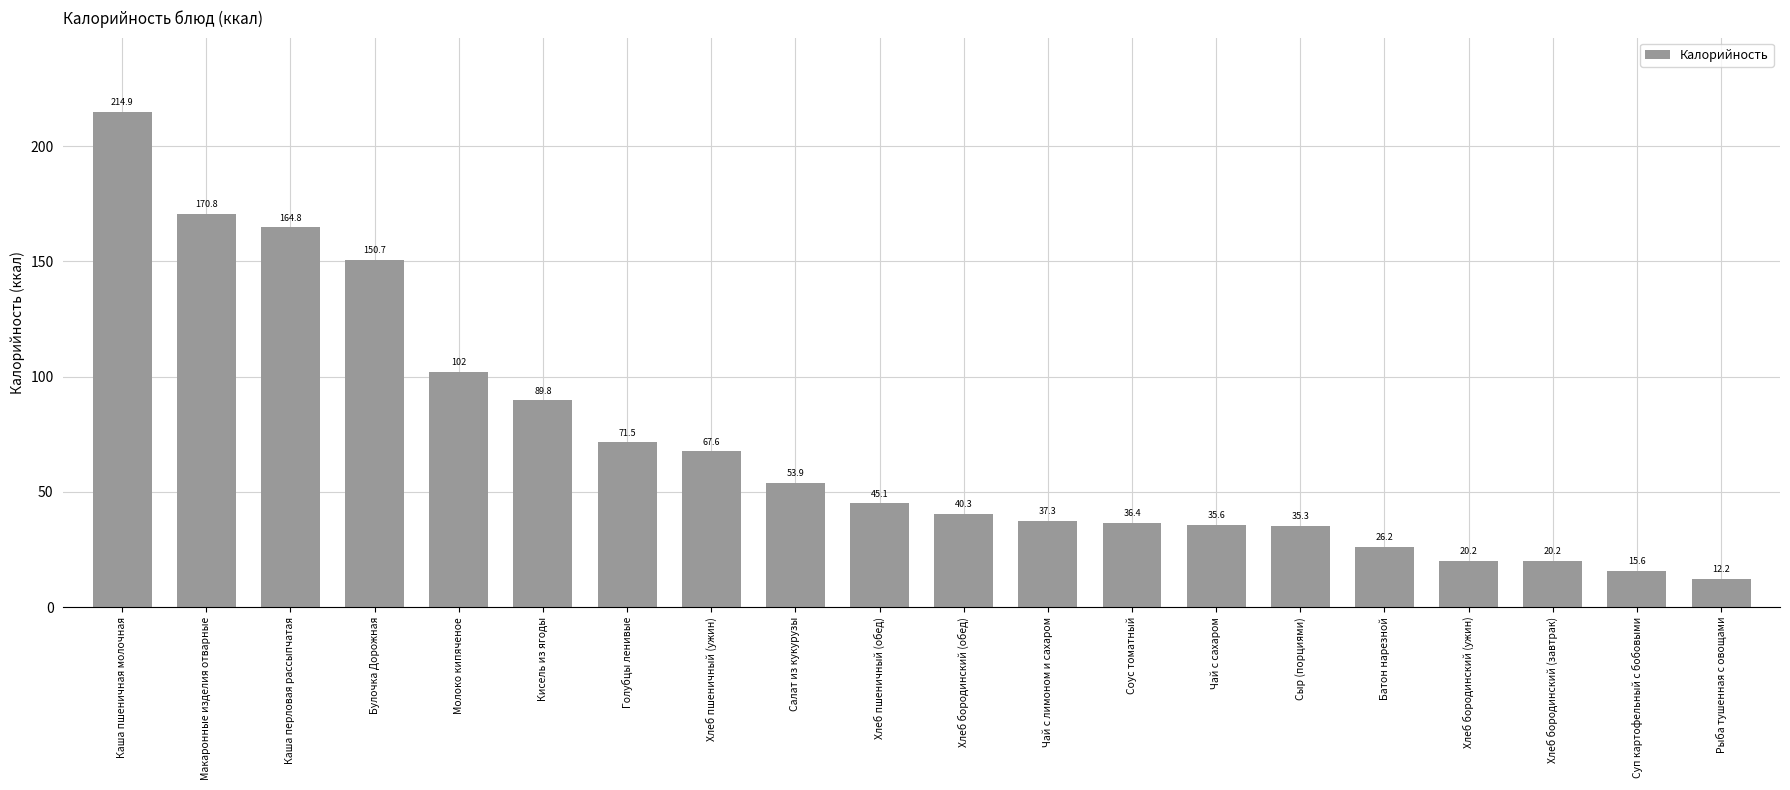

Approximately how many times larger is the value at Соус томатный compared to Суп картофельный с бобовыми?

2.3